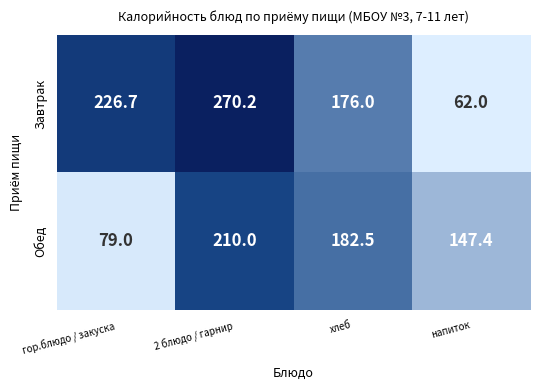

Which category has the lowest value in the Обед series?

гор.блюдо / закуска